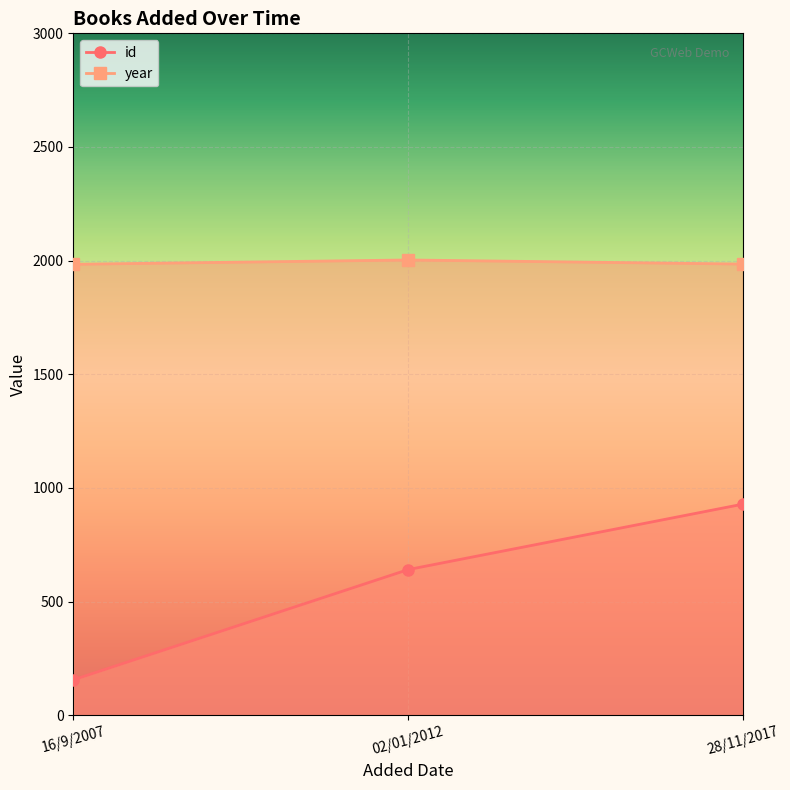

What is the lowest value of the id series?

156